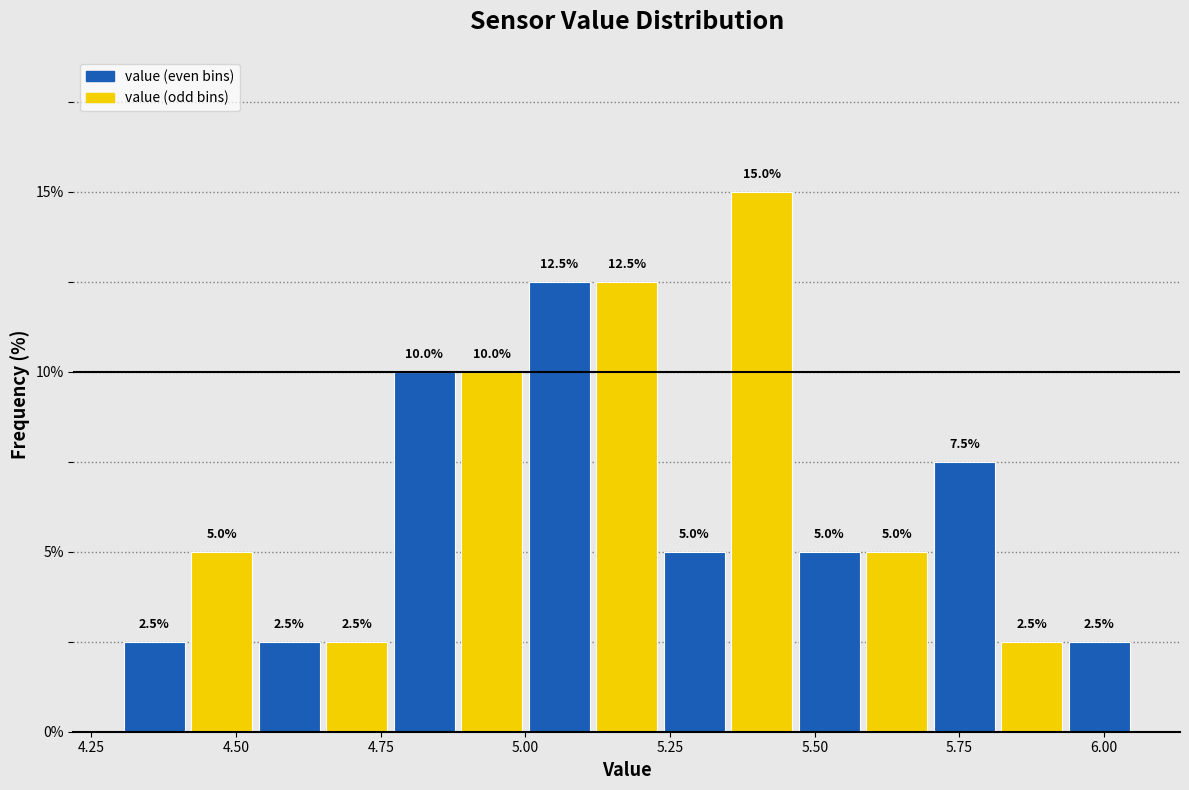

Around what value on the x-axis is the tallest bar? Give the approximate position of its centre, as read against the axis.

5.40